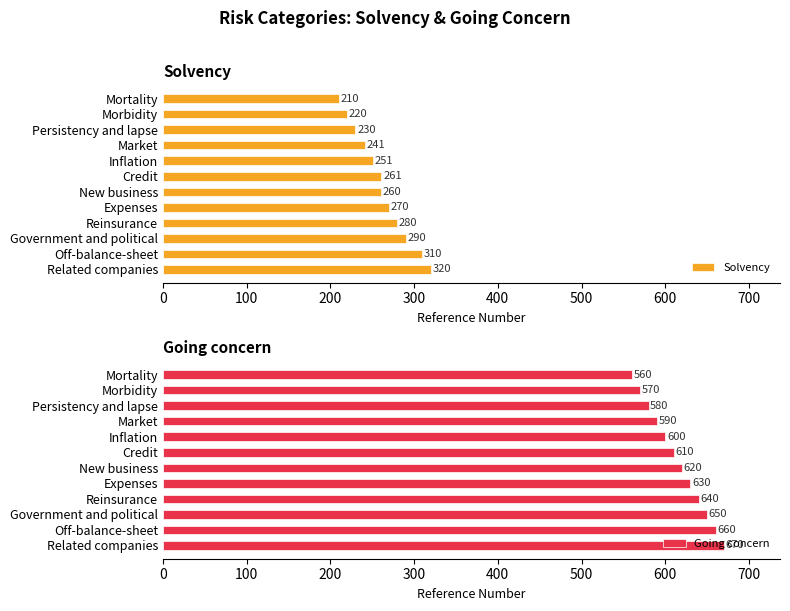

What is the maximum value for Solvency?

320